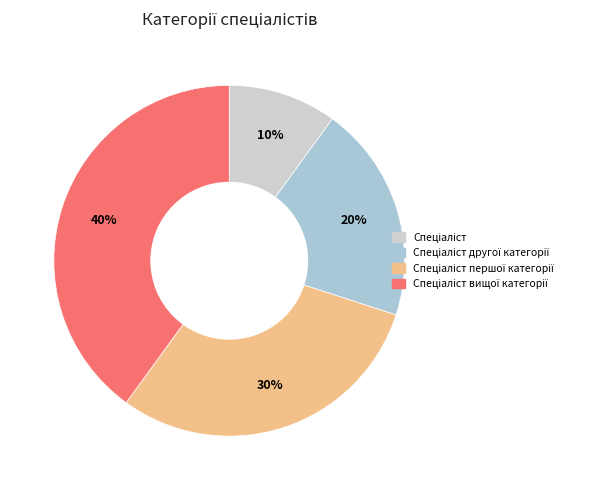

Is there any slice that represents more than half of the pie?

No